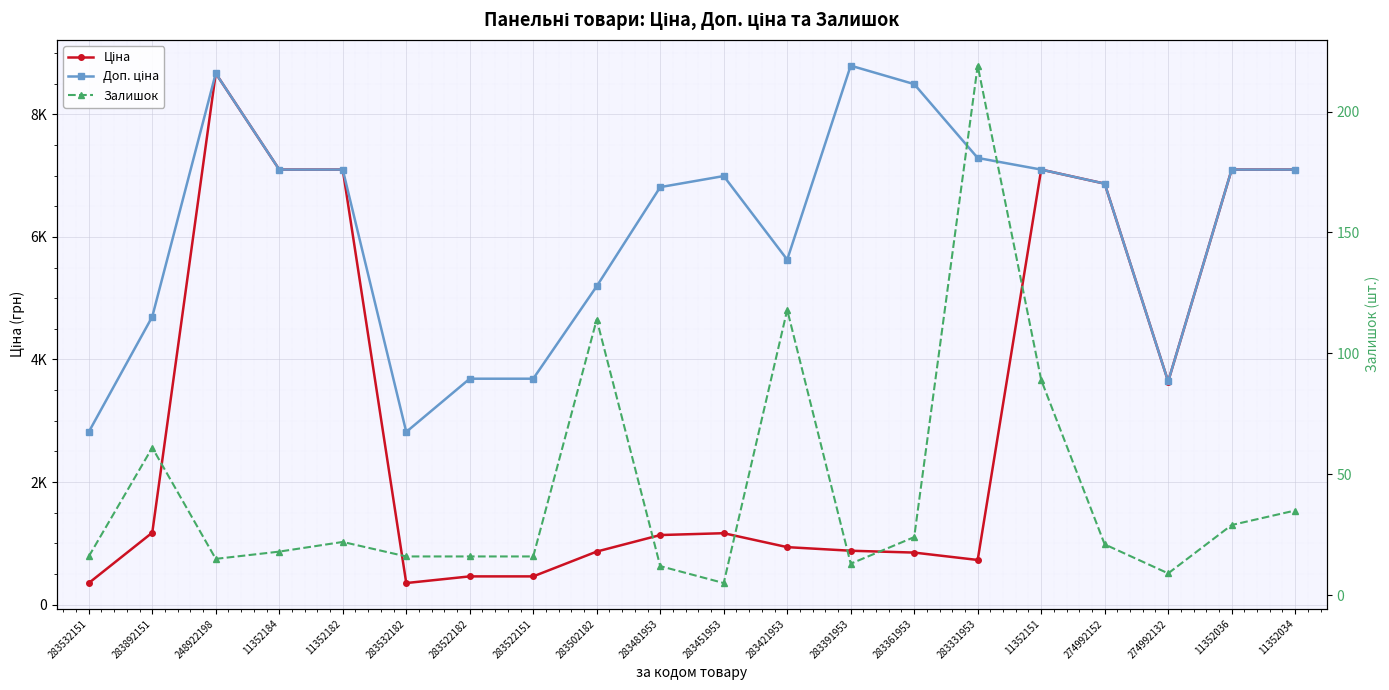

How many interior local valleys does the Ціна series have?

3